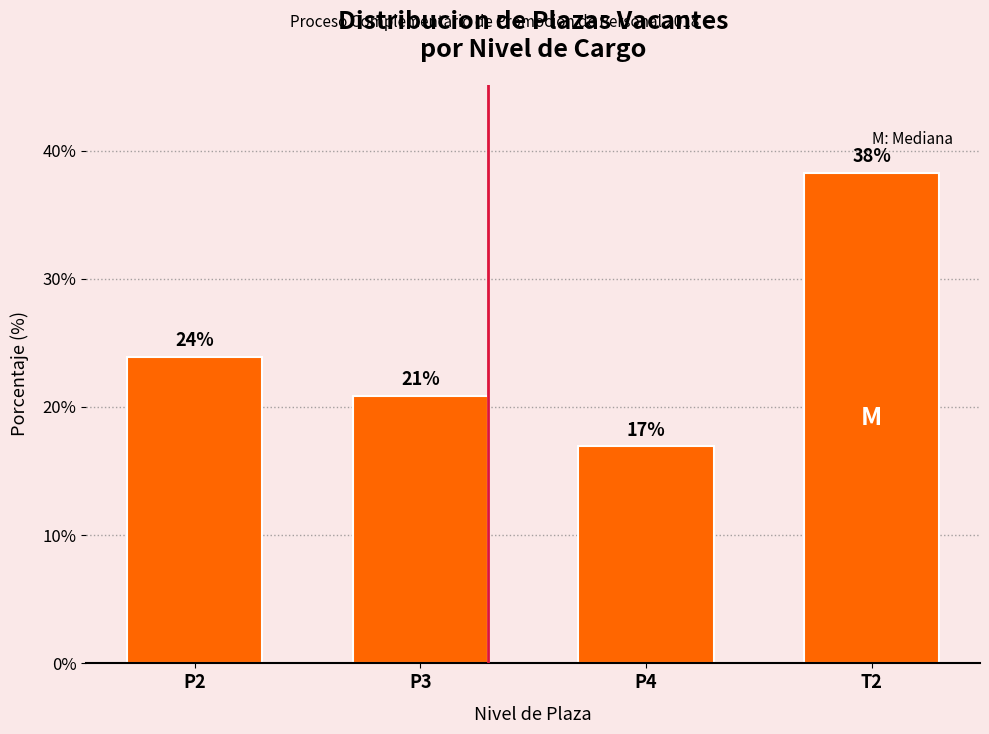

The chart shows a value of 17.0 at P4. True or false?

True